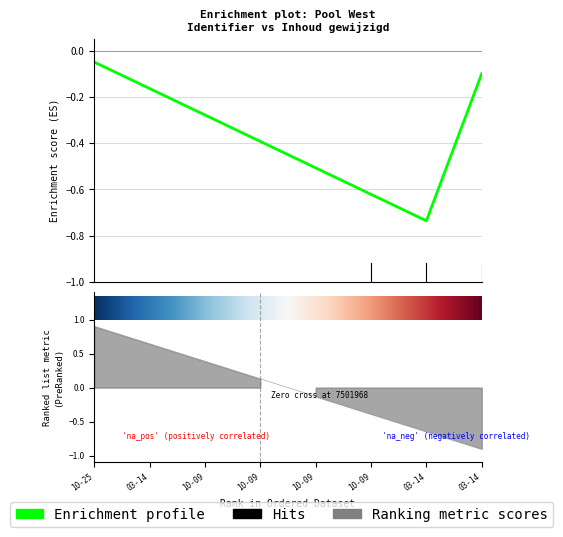

The chart shows a value of 0.2 at 10-09. True or false?

False